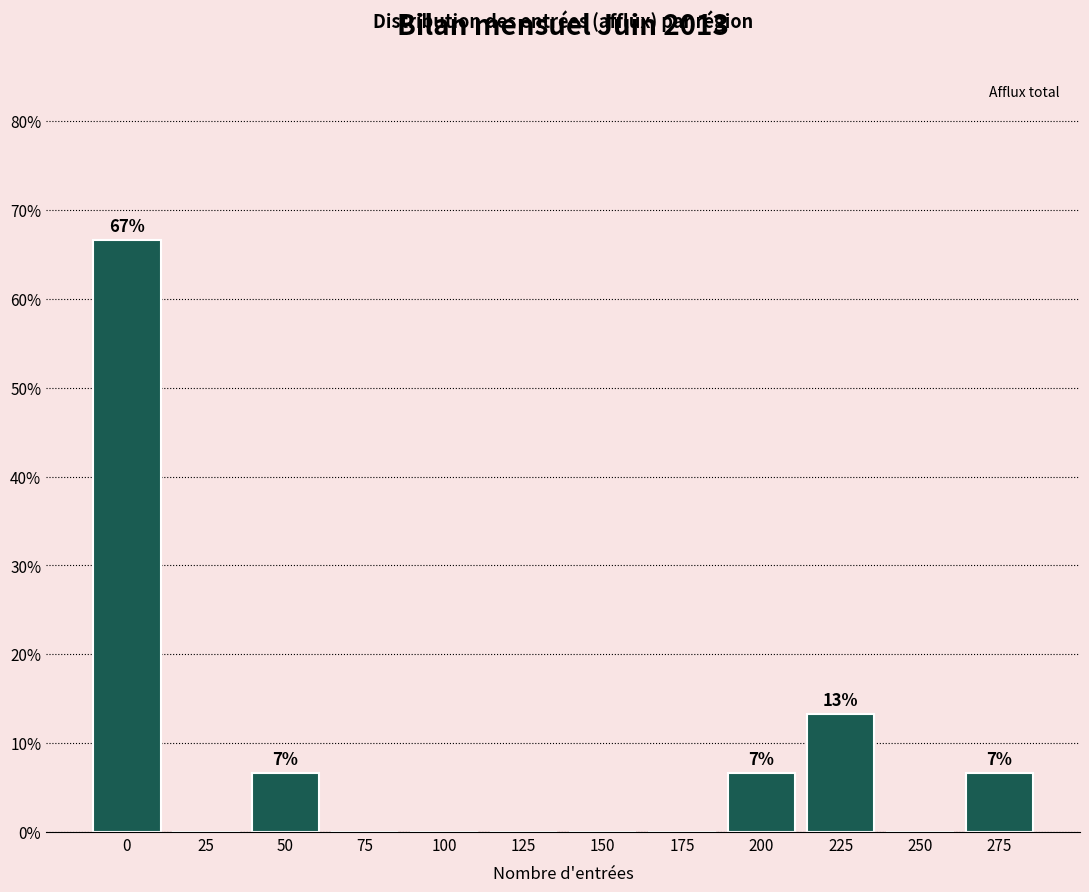

Reading left to right, transcribe all the data shown in this chart.

0=66.7	25=0.0	50=6.7	75=0.0	100=0.0	125=0.0	150=0.0	175=0.0	200=6.7	225=13.3	250=0.0	275=6.7